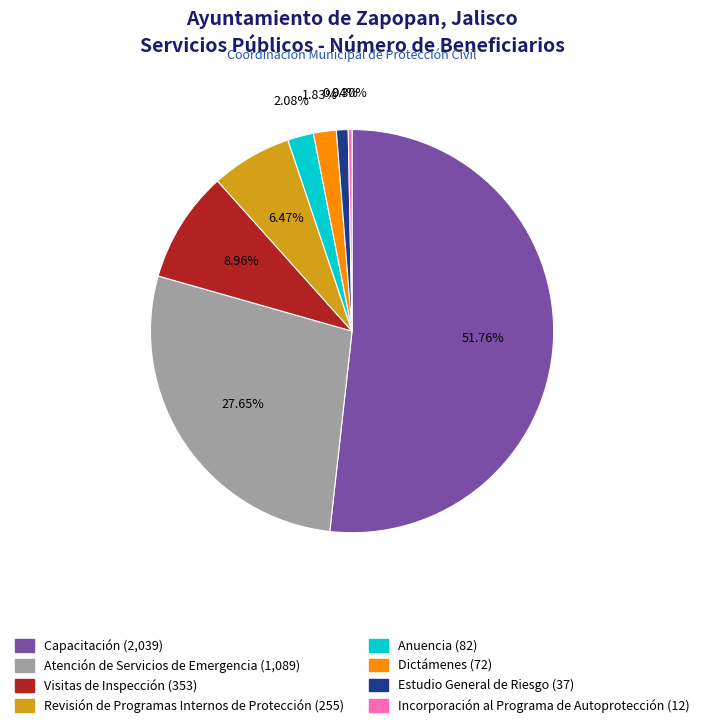

To the nearest percent, what is the difference between the largest and smallest slice percentages?

51%